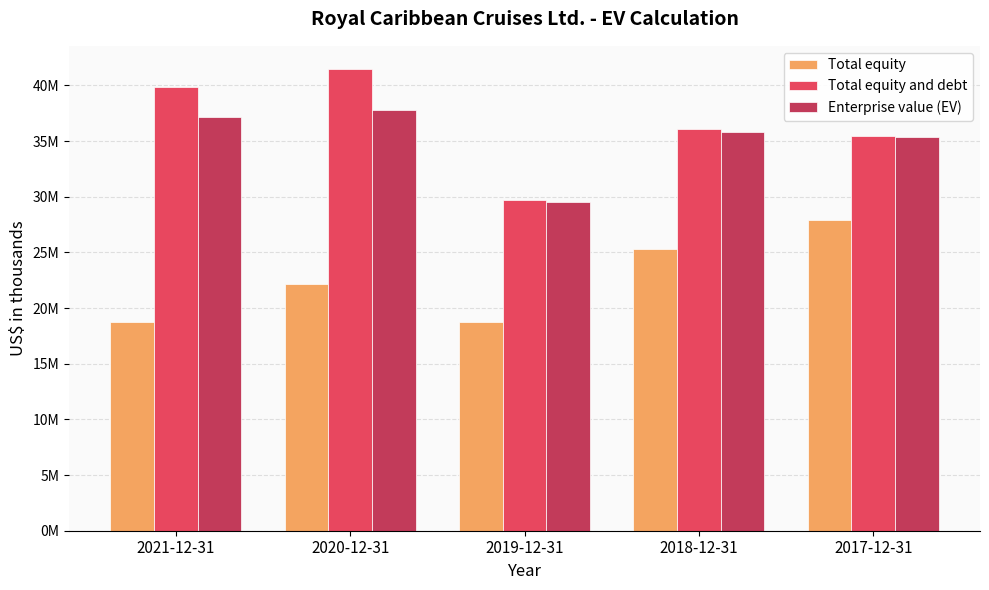

What are all the series names shown in the legend?

Total equity, Total equity and debt, Enterprise value (EV)